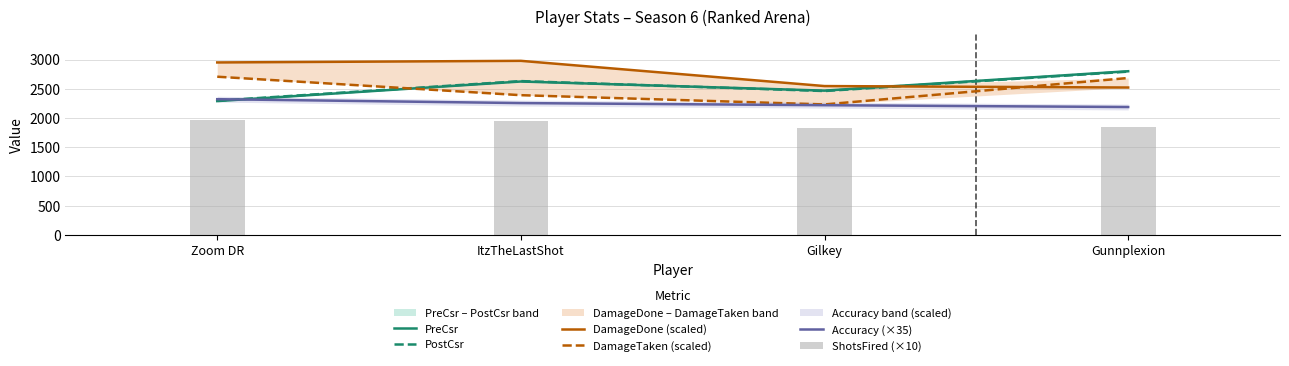

The Accuracy (×35) series shows 3764.8 at ItzTheLastShot. True or false?

False